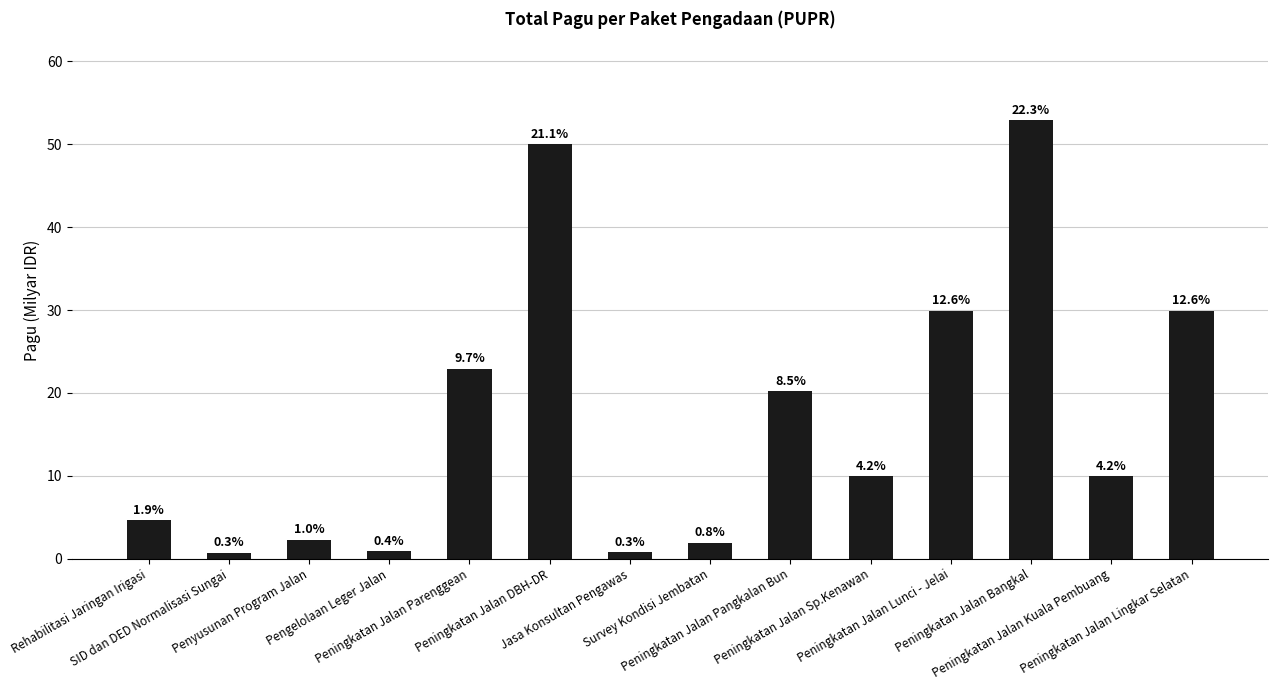

Does the chart contain any negative values?

No